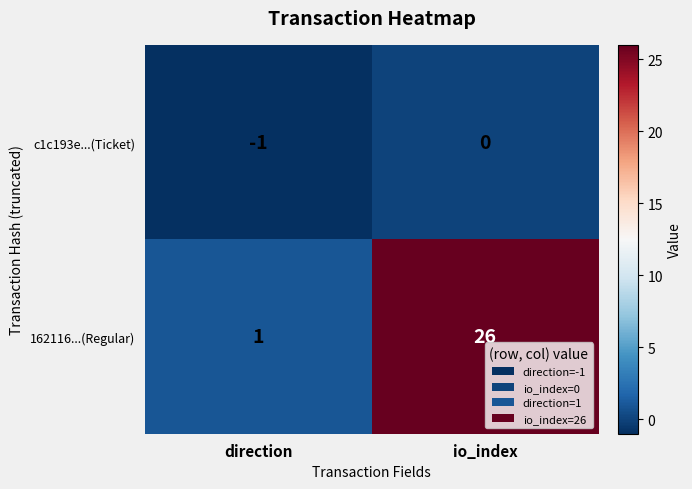

What is the greatest value displayed?

26